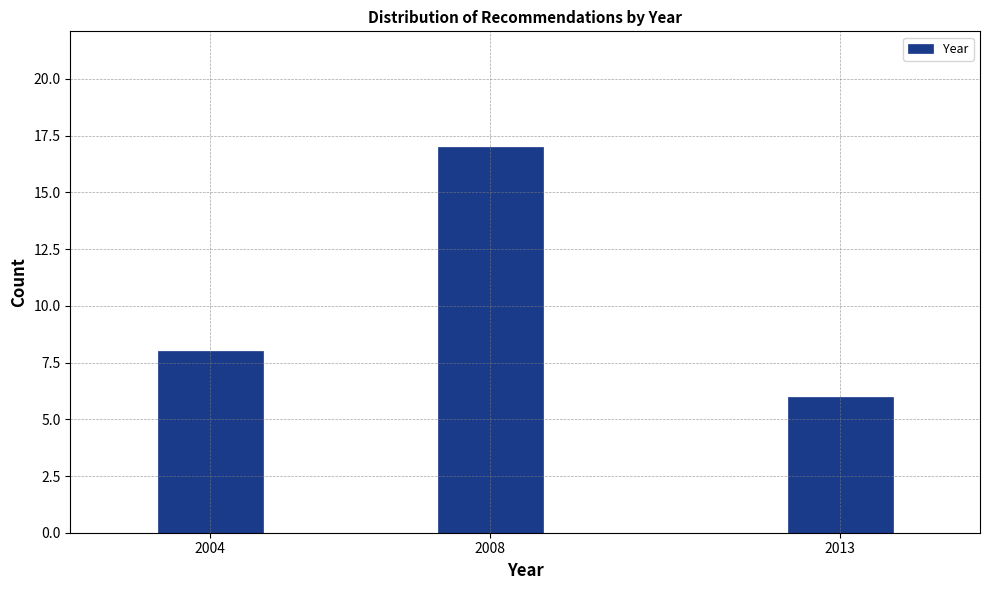

Reading left to right, transcribe all the data shown in this chart.

2004=8	2008=17	2013=6